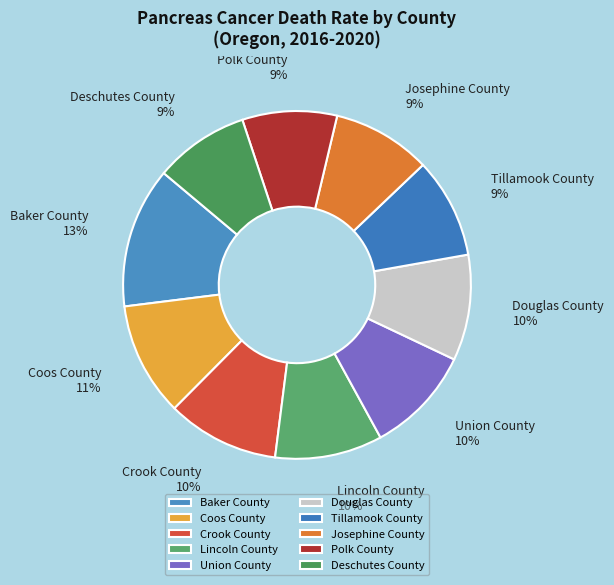

To the nearest percent, what portion does Coos County represent?

11%